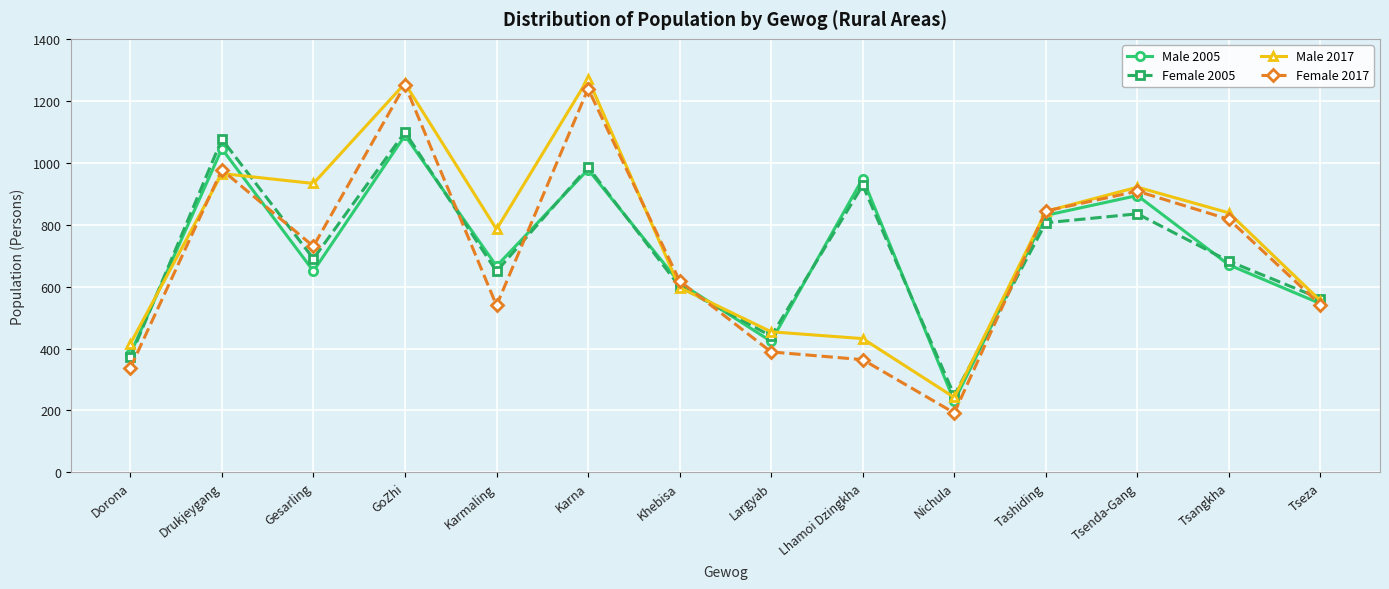

What is the spread (max minus min) of values at Dorona?

78